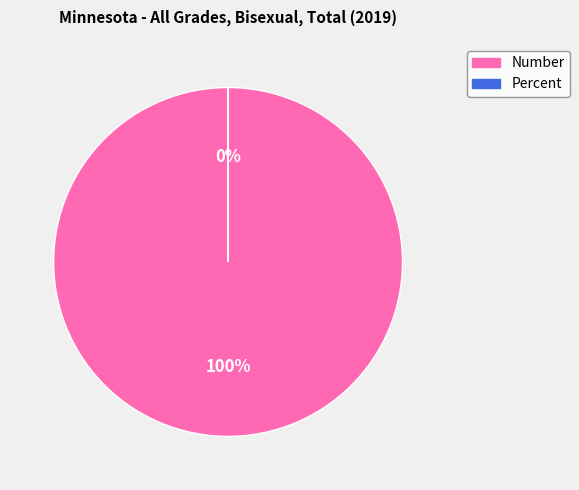

Is there any slice that represents more than half of the pie?

Yes